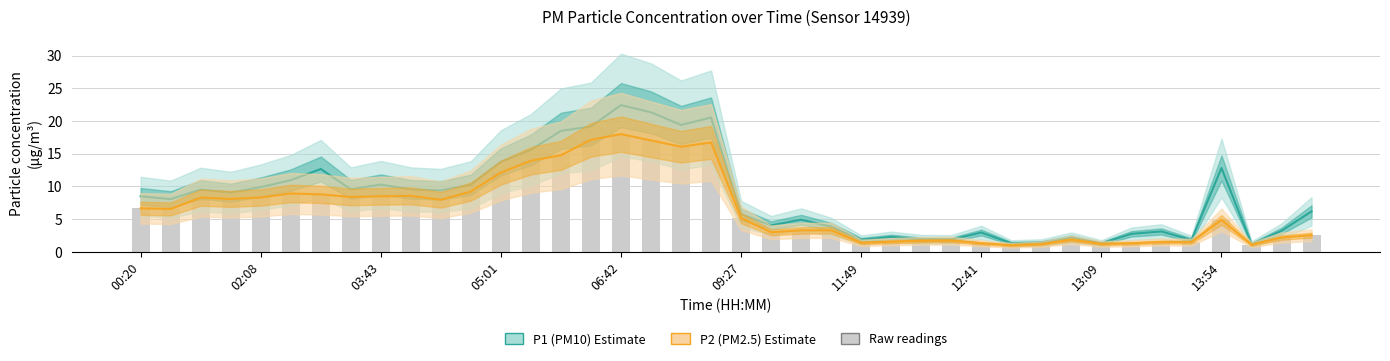

What is the sum of all P2 (PM2.5) values?

267.1